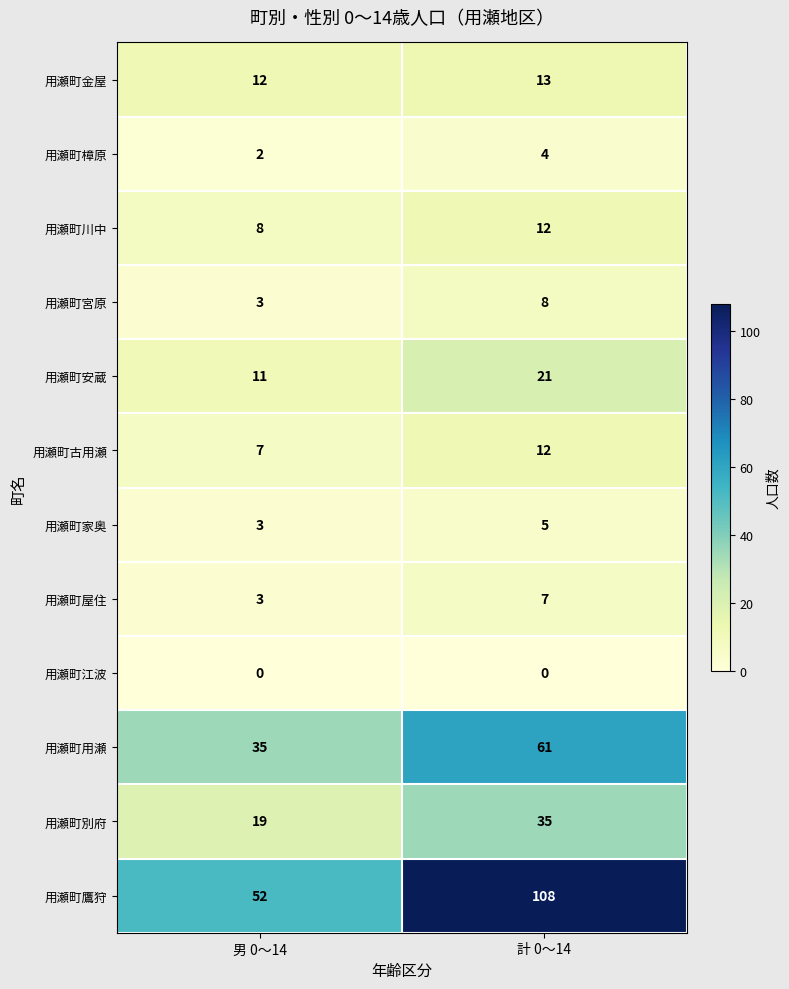

Is the value of 用瀬町用瀬 at 男 0～14 greater than the value of 用瀬町川中 at 男 0～14?

Yes